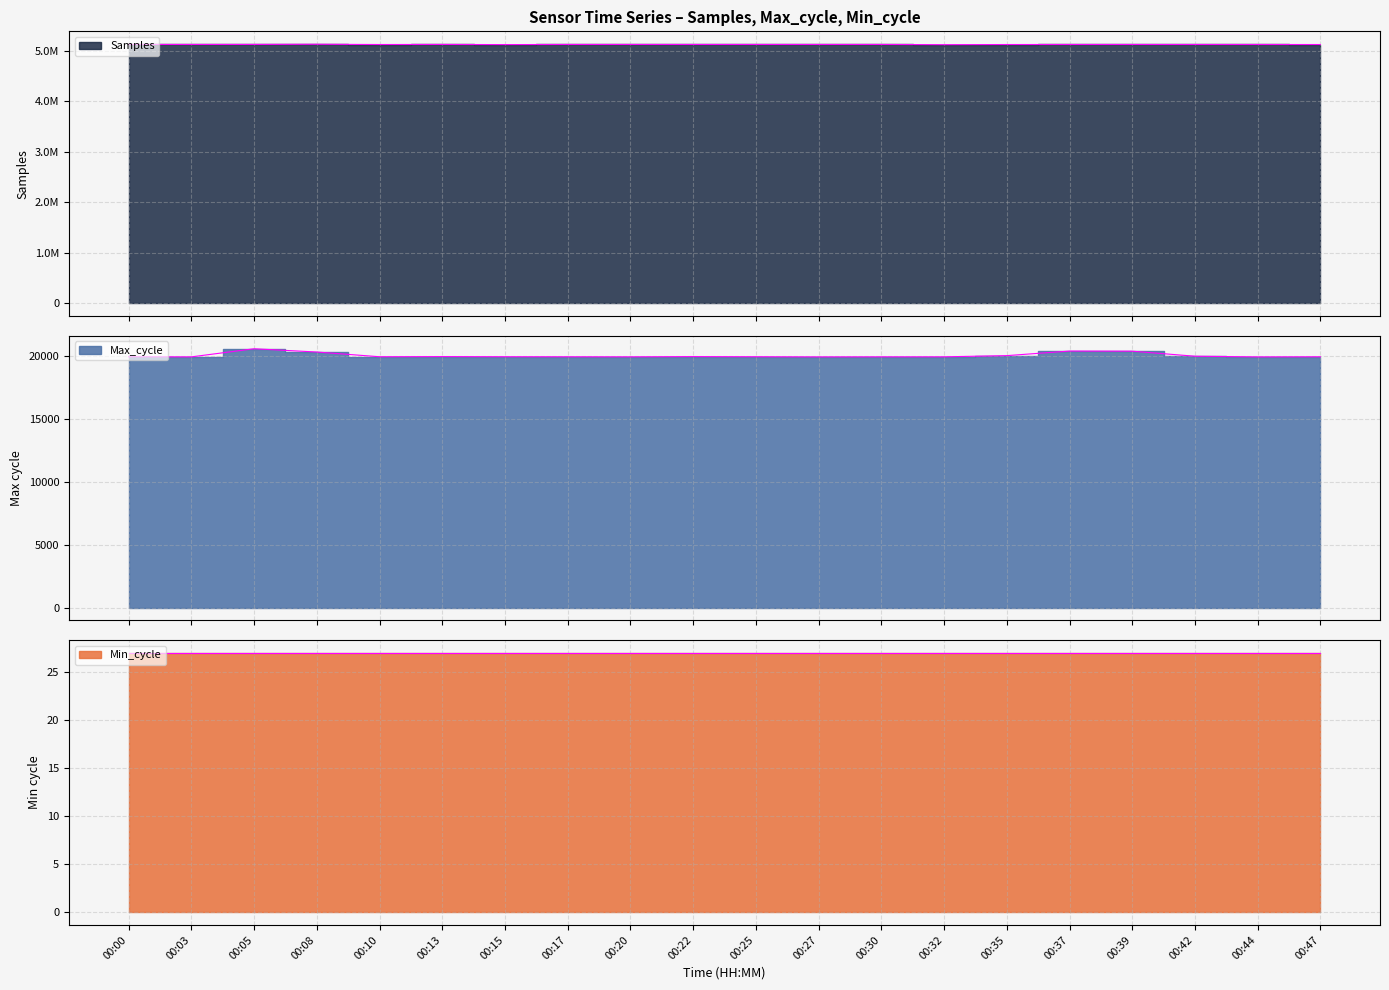

What is the difference between the highest and lowest values at 00:05?

5110032